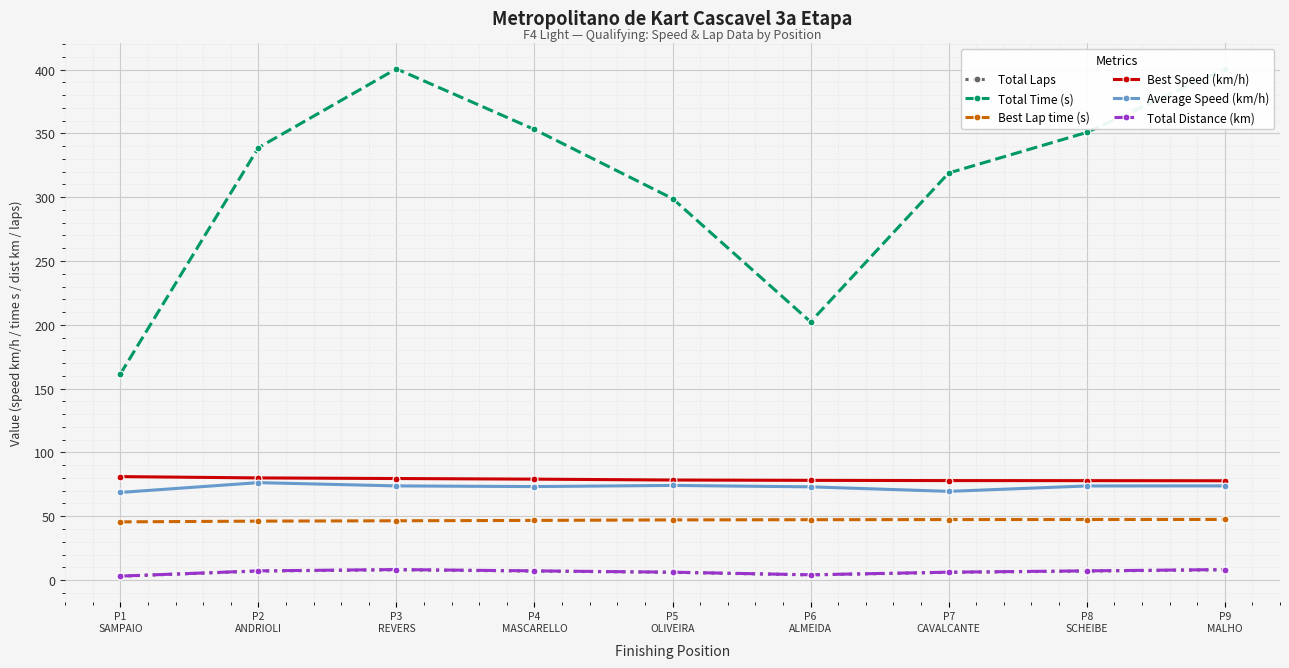

Between P7
CAVALCANTE and P9
MALHO, which series saw the biggest shift?

Total Time (s)